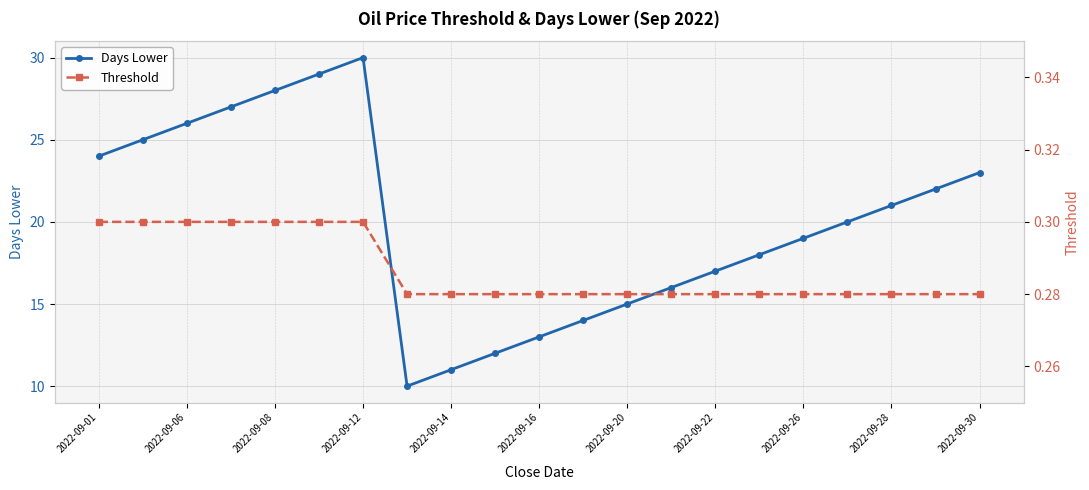

Does the chart have visible grid lines?

Yes